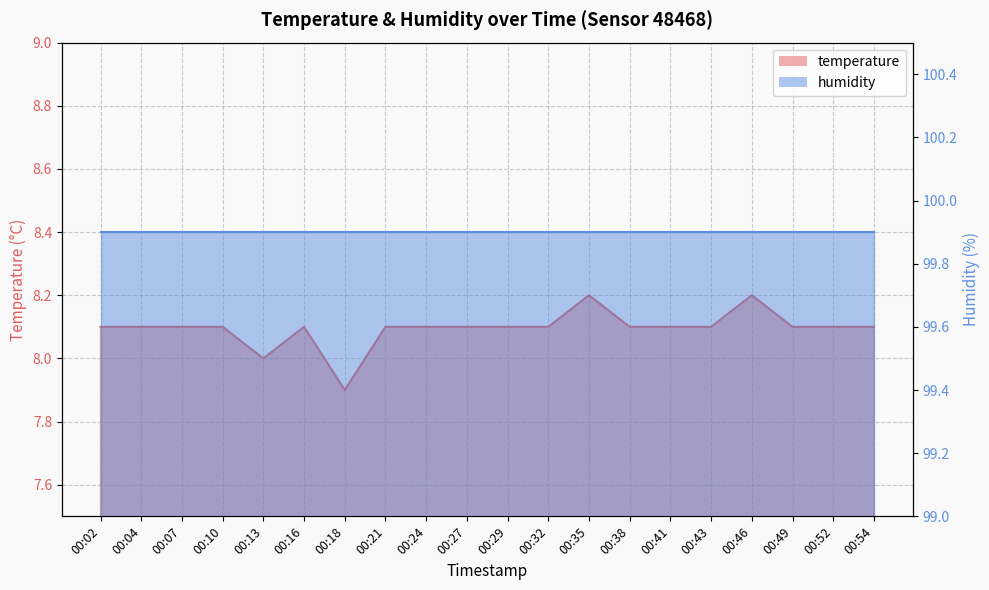

What is the difference between the maximum and minimum values?

0.3